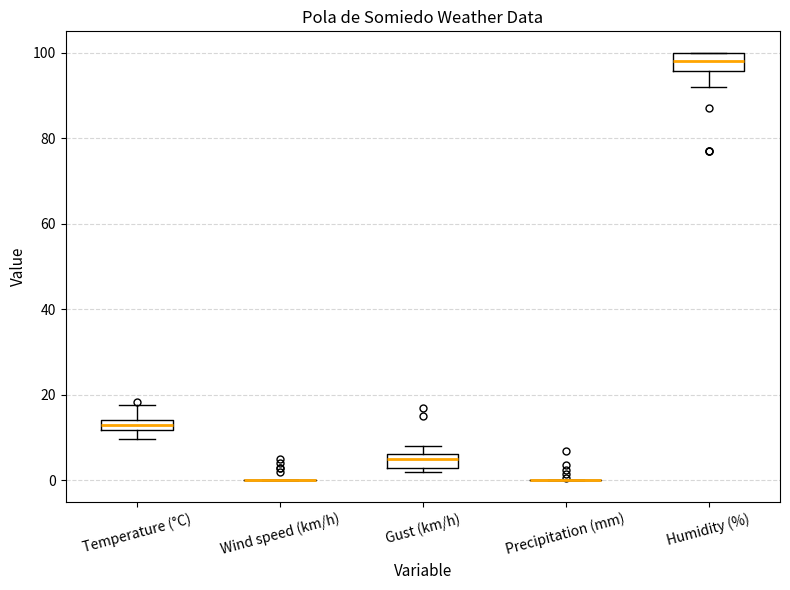

Where is the lower edge of the box for Temperature (°C) on the y-axis? The values are not printed on the chart, so give them approximately, as read against the axis.

12